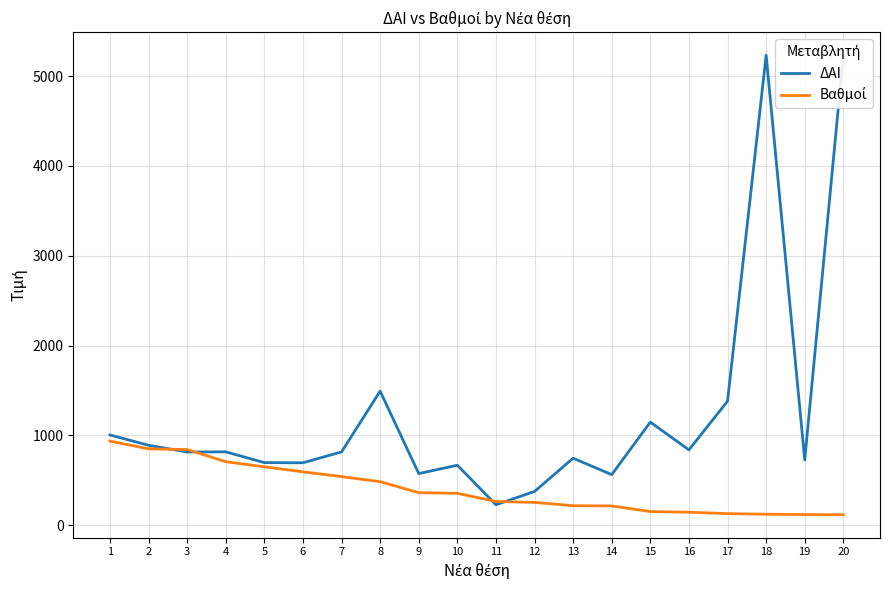

Is the value of Βαθμοί at 18 greater than the value of ΔΑΙ at 17?

No